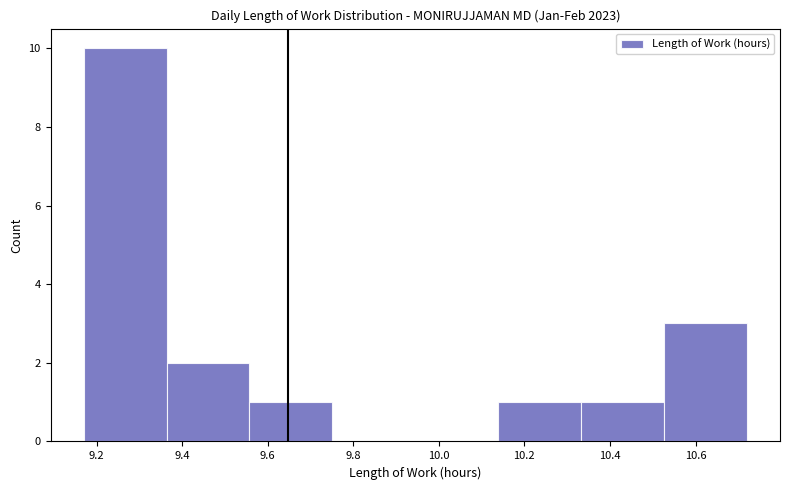

Reading left to right, list every bar in this chart as the range it spans on the x-axis followed by its height. Neither the bar edges nor the heights are printed on the chart, so give them approximately, as read against the axes.

9.18 to 9.36: 10
9.36 to 9.56: 2
9.56 to 9.76: 1
9.76 to 9.94: 0
9.94 to 10.14: 0
10.14 to 10.34: 1
10.34 to 10.52: 1
10.52 to 10.72: 3